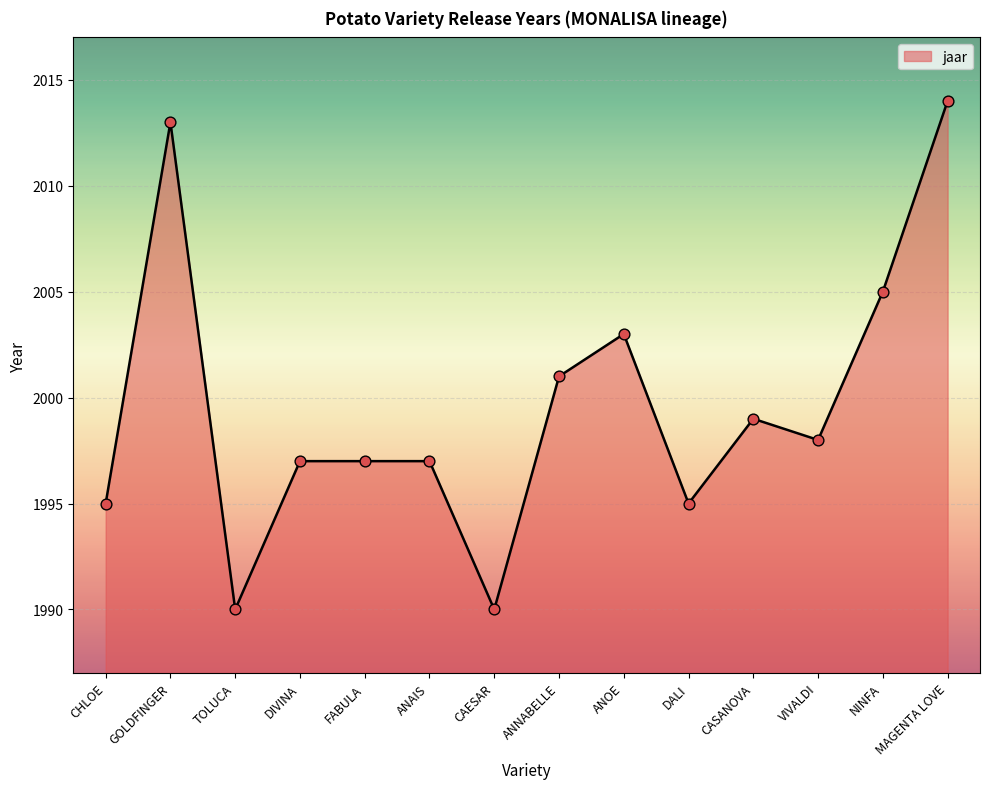

What is the ratio of the value at CAESAR to the value at CHLOE?

1.0